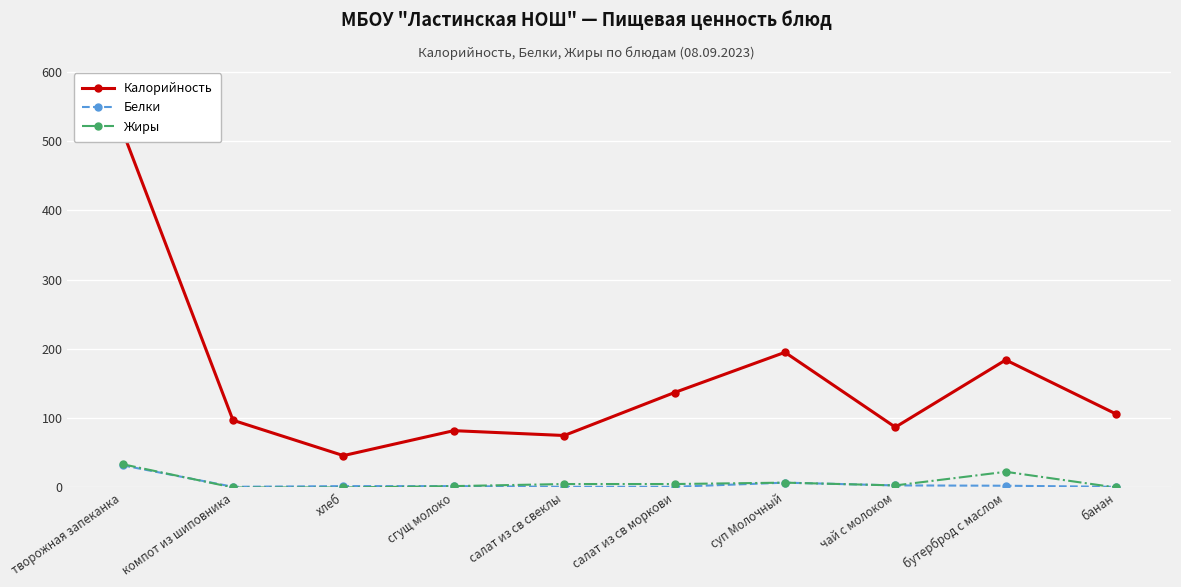

Reading left to right, transcribe all the data shown in this chart.

Калорийность: творожная запеканка=514.0	компот из шиповника=97.0	хлеб=46.0	сгущ молоко=82.0	салат из св свеклы=75.0	салат из св моркови=137.0	суп Молочный=195.0	чай с молоком=87.0	бутерброд с маслом=184.0	банан=106.0
Белки: творожная запеканка=32.0	компот из шиповника=1.0	хлеб=2.0	сгущ молоко=2.0	салат из св свеклы=1.0	салат из св моркови=1.0	суп Молочный=7.0	чай с молоком=3.0	бутерброд с маслом=2.5	банан=1.0
Жиры: творожная запеканка=33.6	компот из шиповника=0.0	хлеб=0.0	сгущ молоко=2.0	салат из св свеклы=5.0	салат из св моркови=5.0	суп Молочный=7.0	чай с молоком=3.0	бутерброд с маслом=22.6	банан=0.0